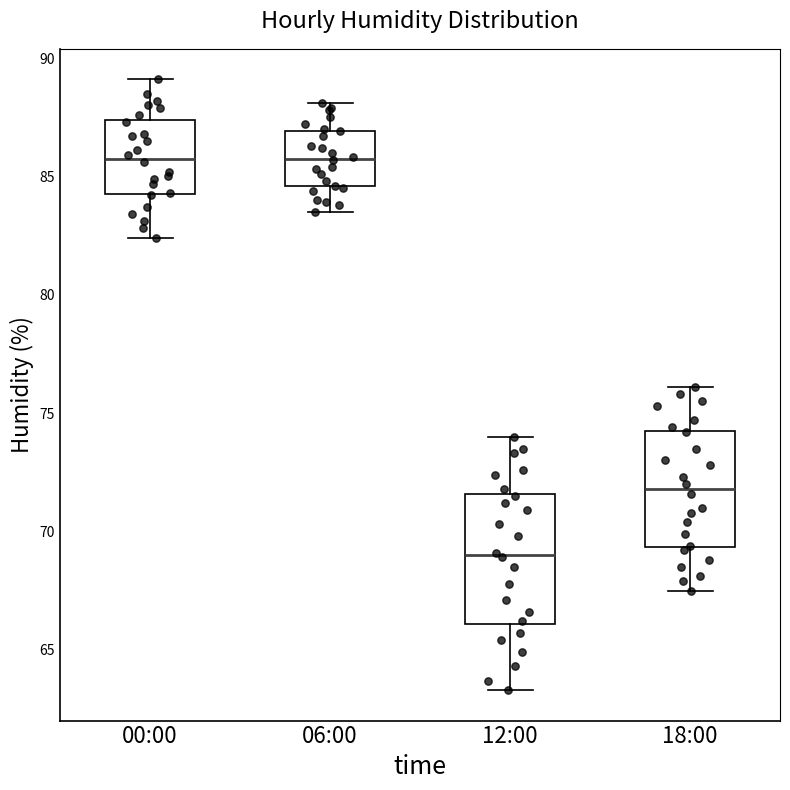

Which box is the tallest, from its lower edge to its upper edge?

12:00